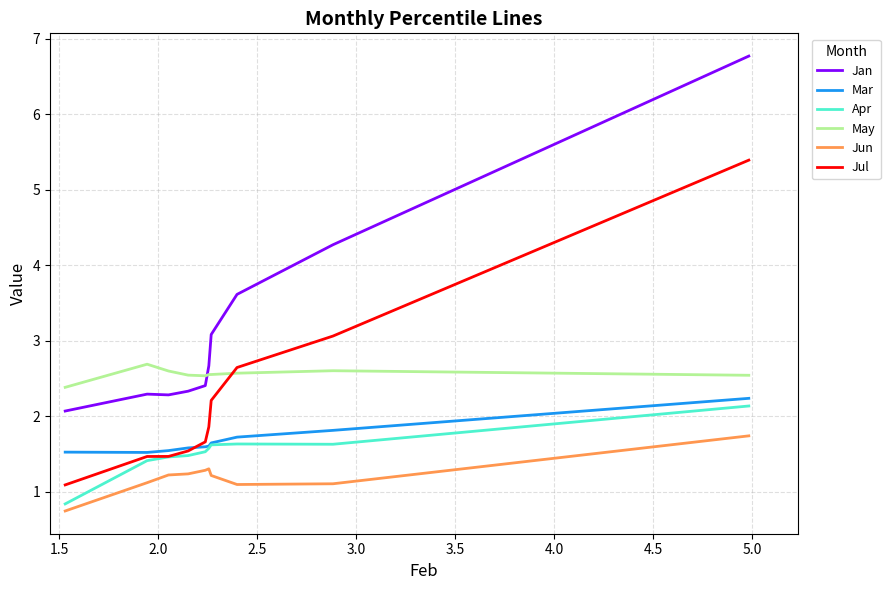

Which series has the widest spread of values?

Jan